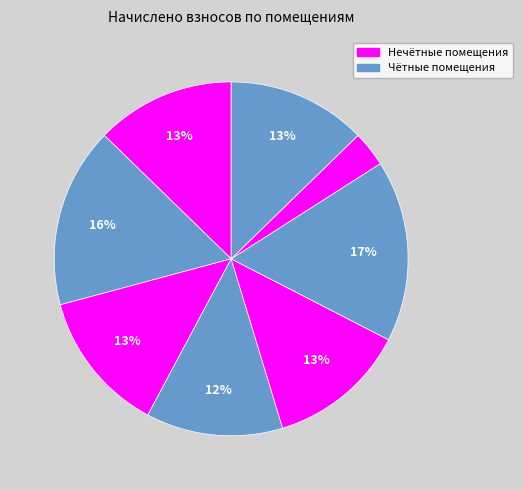

Rank the categories by value from highest to lowest.

6, 2, 3, 5, 1, 8, 4, 7